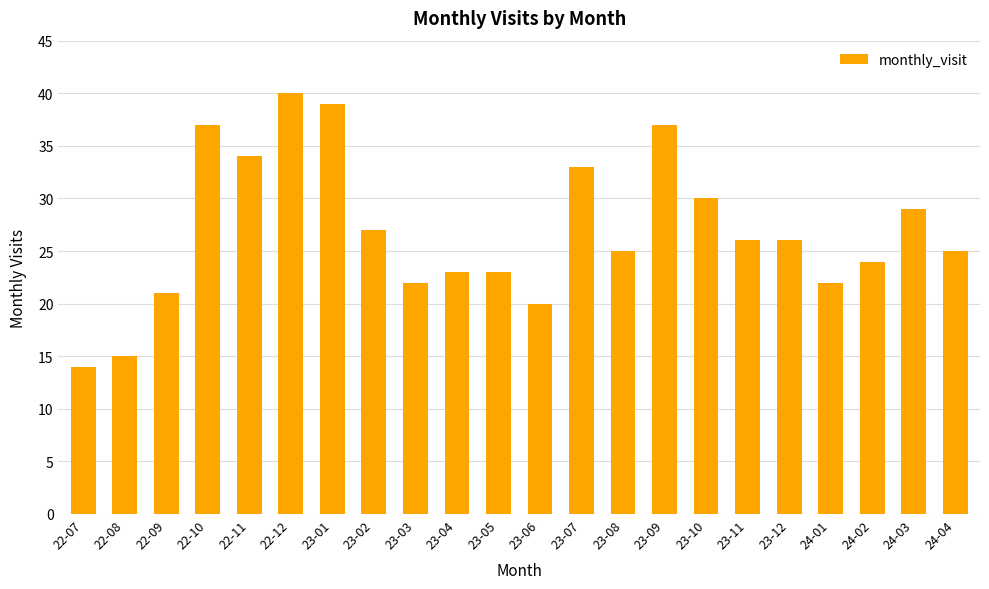

What is the label of the 20th bar from the right?

22-09